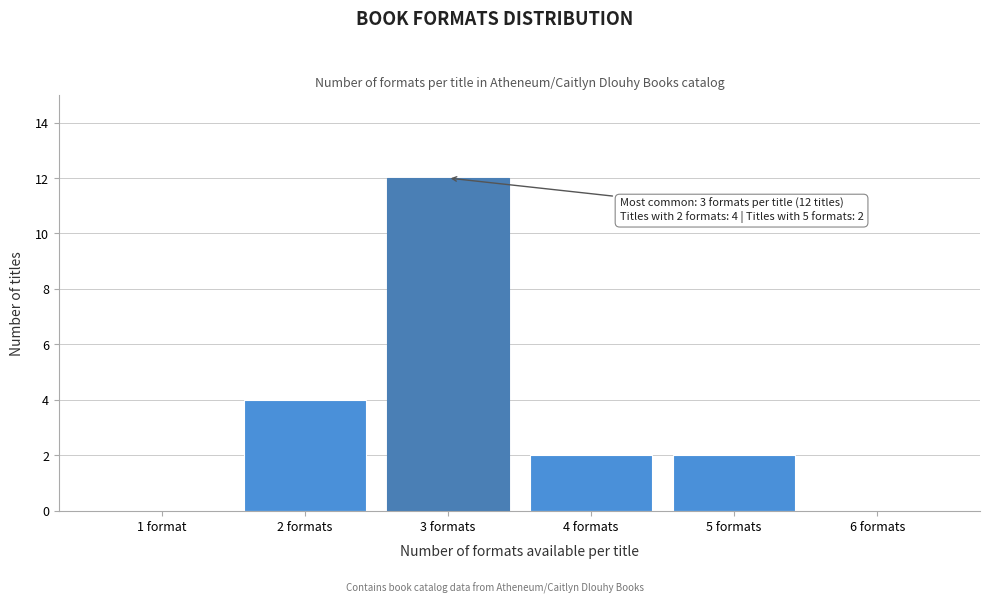

Reading left to right, what are all the values shown in this chart?

1 format=0	2 formats=4	3 formats=12	4 formats=2	5 formats=2	6 formats=0